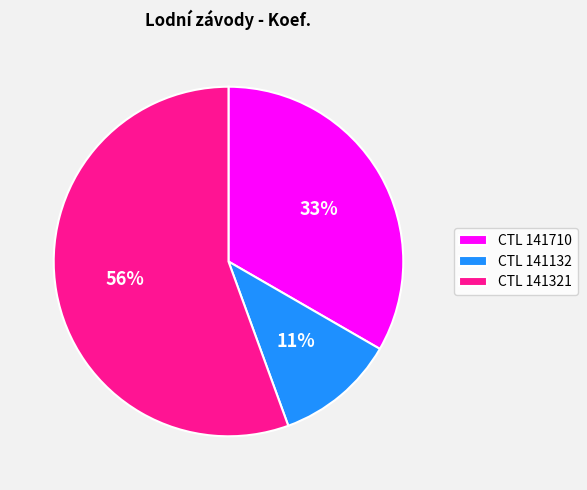

What is the smallest slice in the pie chart?

CTL 141132